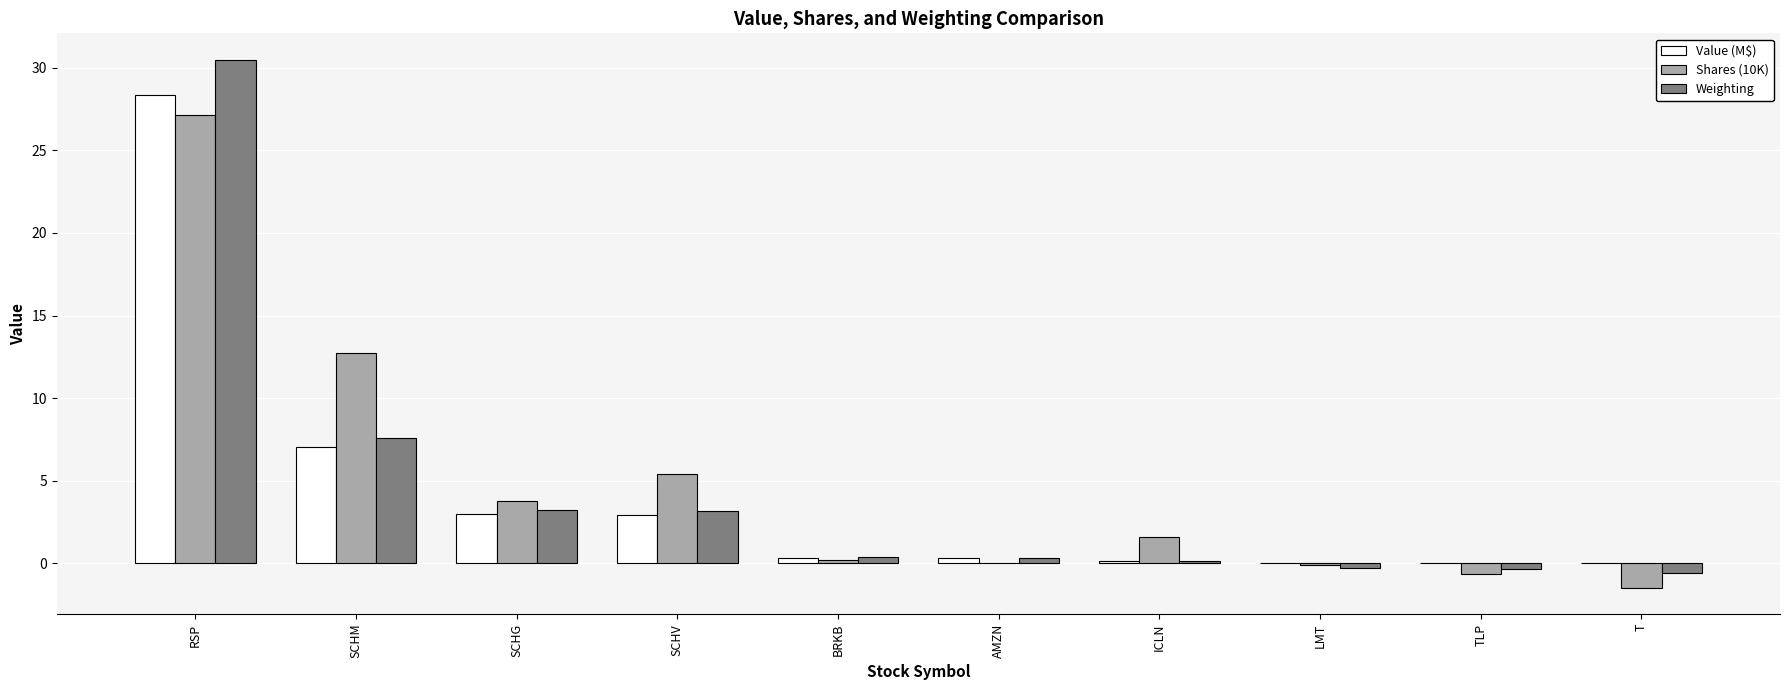

Where is Weighting nearest to the value 14?

SCHM